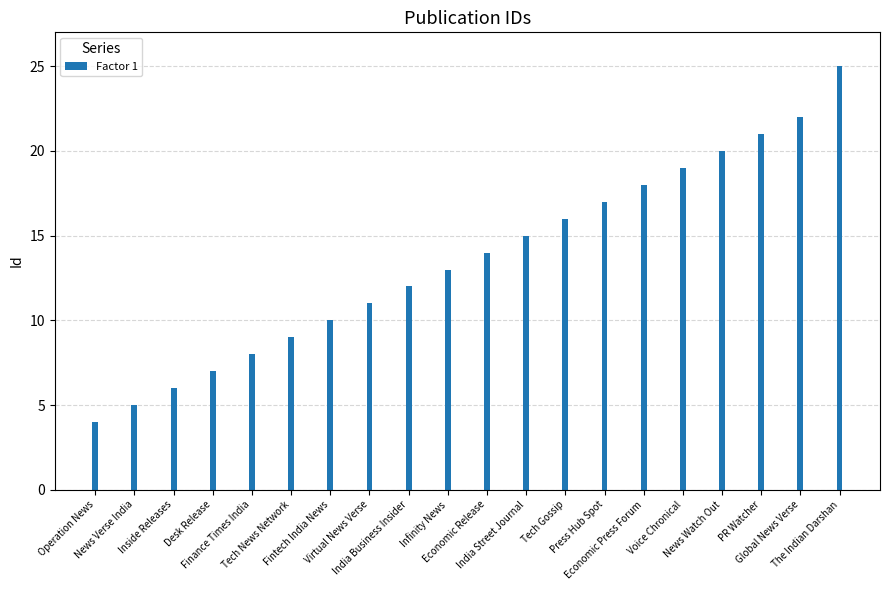

Rank the categories by value from highest to lowest.

The Indian Darshan, Global News Verse, PR Watcher, News Watch Out, Voice Chronical, Economic Press Forum, Press Hub Spot, Tech Gossip, India Street Journal, Economic Release, Infinity News, India Business Insider, Virtual News Verse, Fintech India News, Tech News Network, Finance Times India, Desk Release, Inside Releases, News Verse India, Operation News